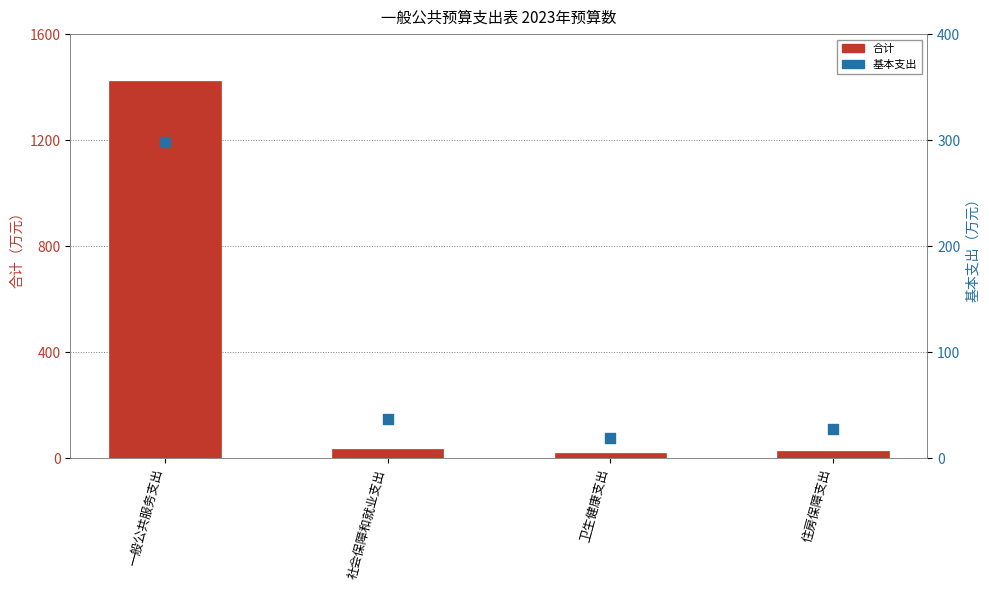

Which series has the largest total across all categories?

合计